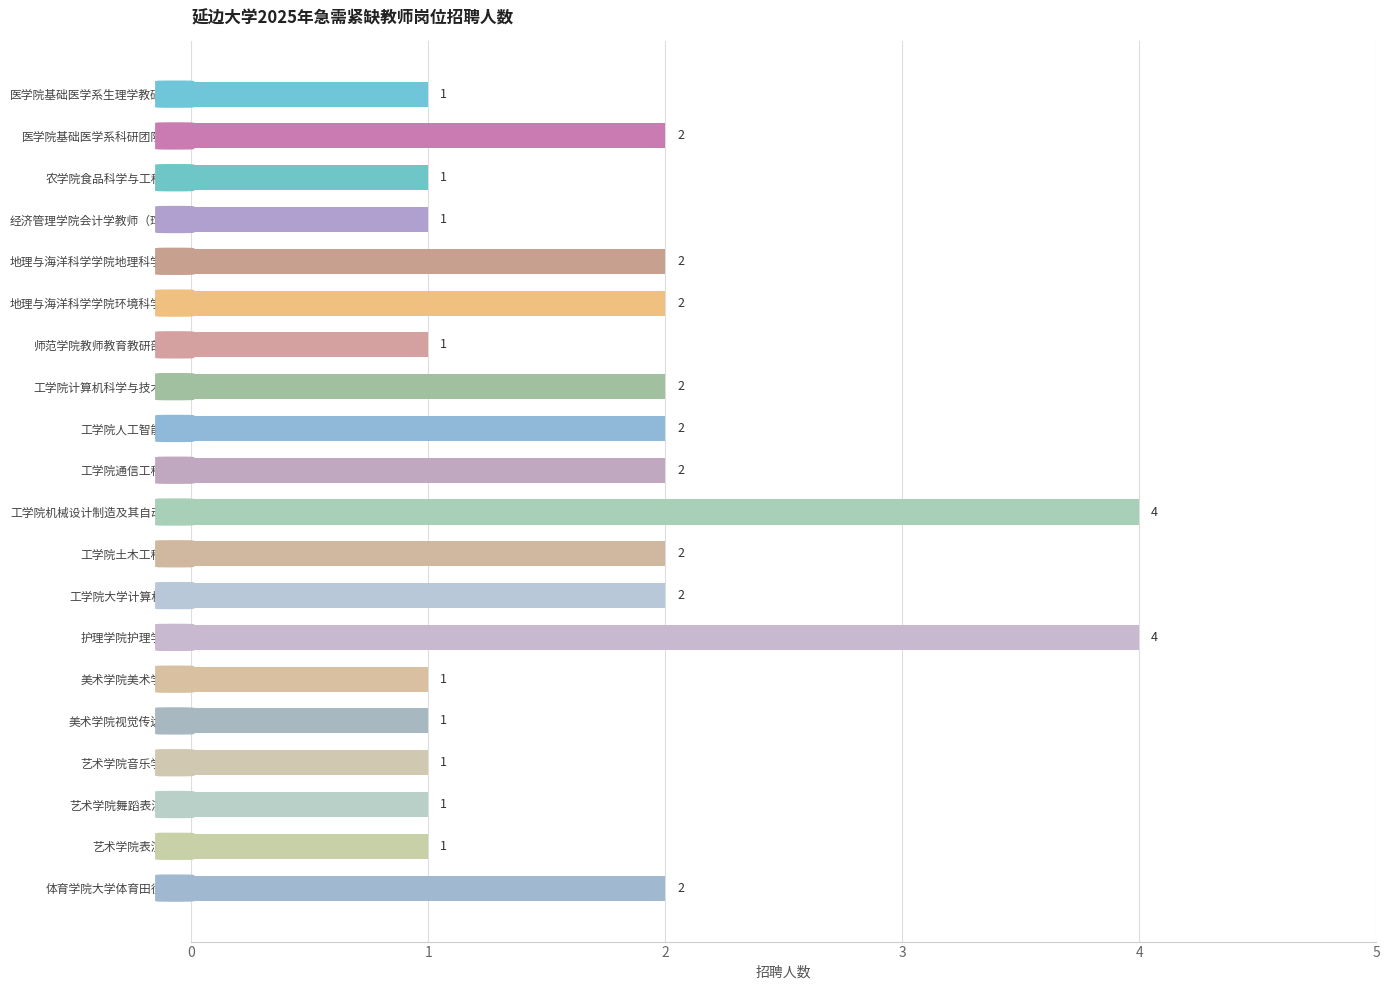

What is the average value?

2